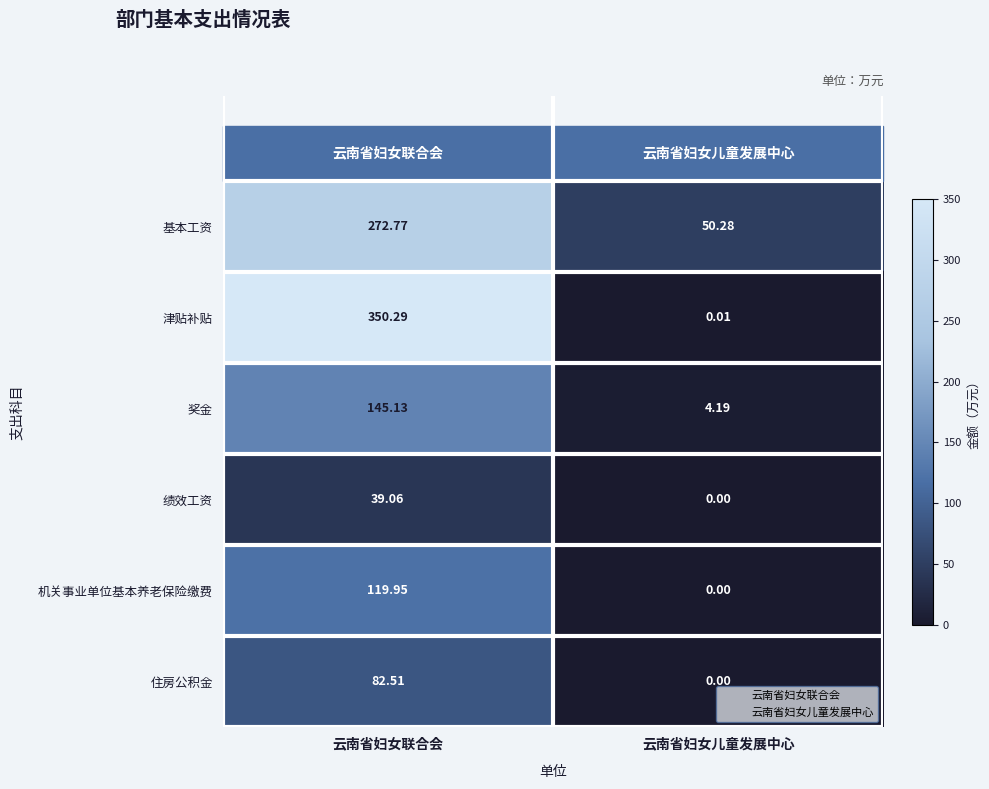

Rank the categories by 津贴补贴 value from highest to lowest.

云南省妇女联合会, 云南省妇女儿童发展中心